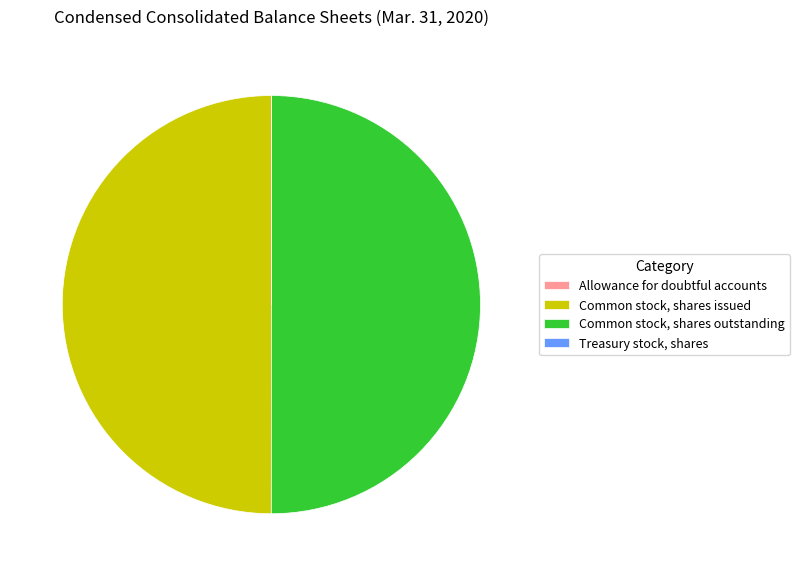

Is it true that Common stock, shares issued is 63% of the pie?

False